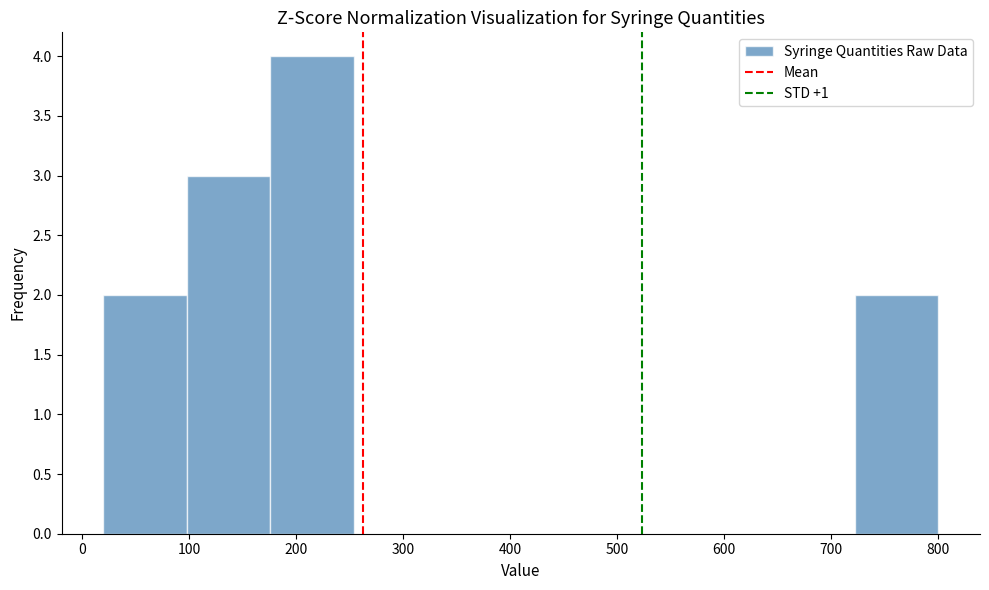

Reading left to right, list every bar in this chart as the range it spans on the x-axis followed by its height. Neither the bar edges nor the heights are printed on the chart, so give them approximately, as read against the axes.

20 to 98: 2
98 to 176: 3
176 to 254: 4
254 to 332: 0
332 to 410: 0
410 to 488: 0
488 to 566: 0
566 to 644: 0
644 to 722: 0
722 to 800: 2